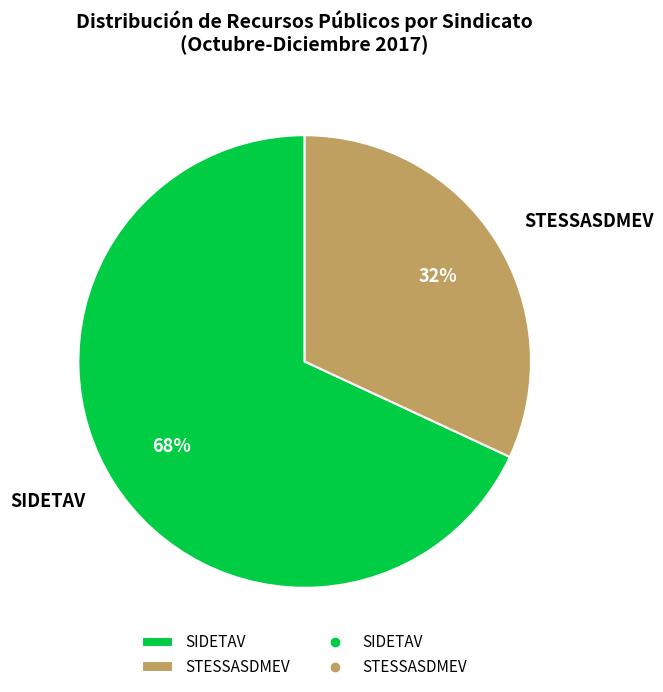

Combined, do SIDETAV and STESSASDMEV account for over 50%?

Yes